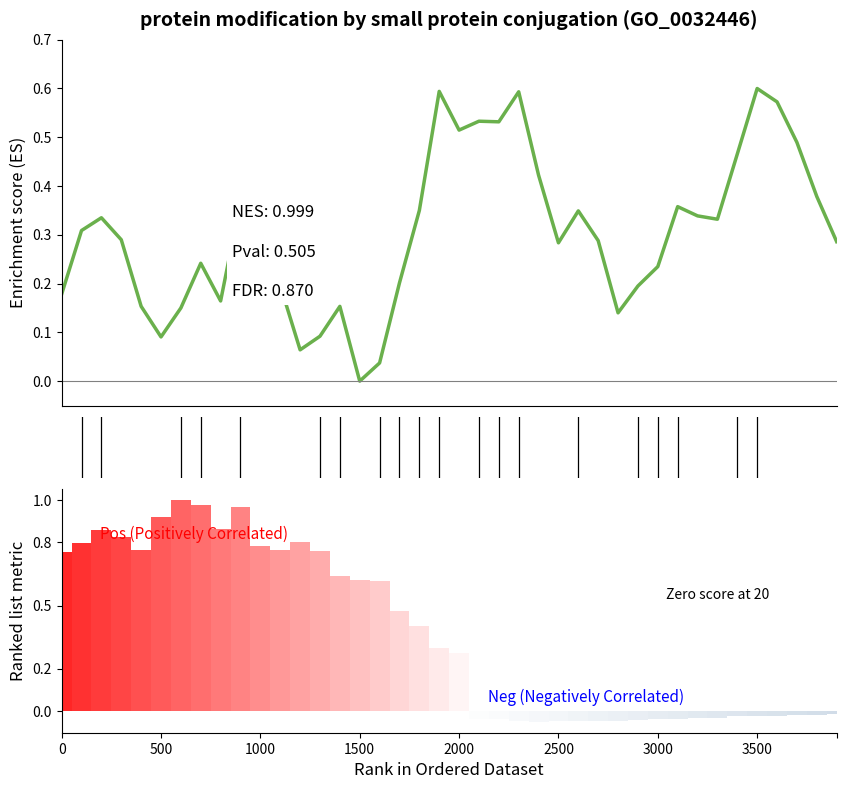

Does the chart contain any negative values?

No